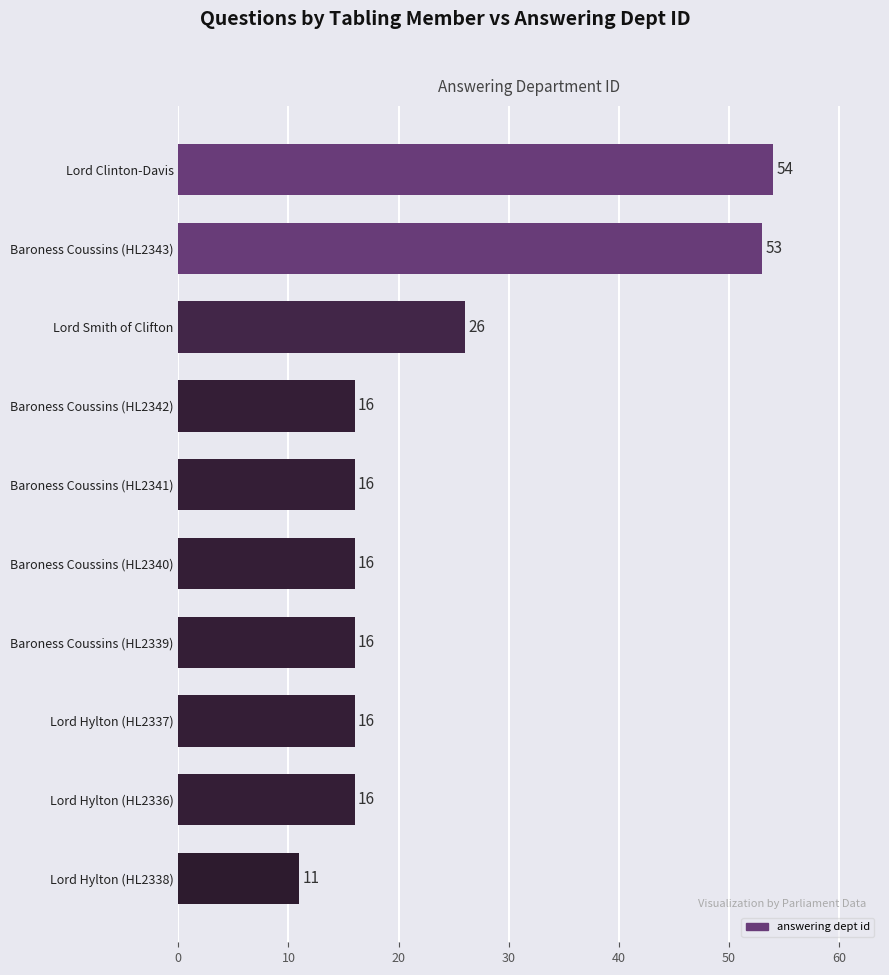

What is the minimum value shown in the chart?

11